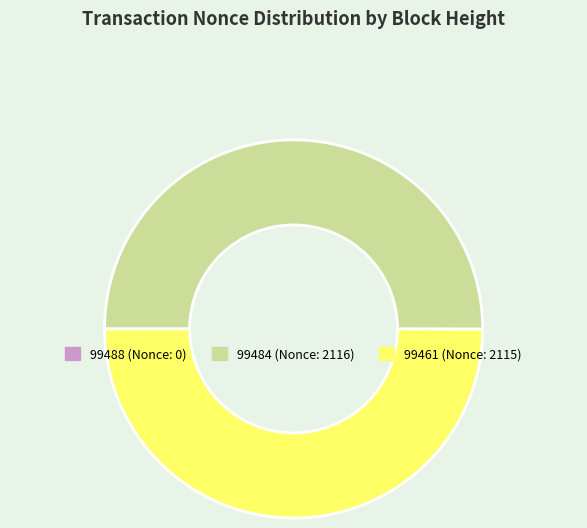

True or false: 99484 (Nonce: 2116) accounts for 50% of the total.

True